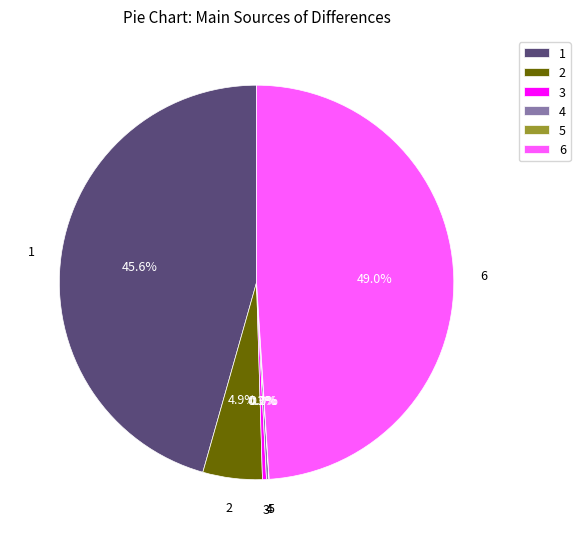

What is the largest slice in the pie chart?

6